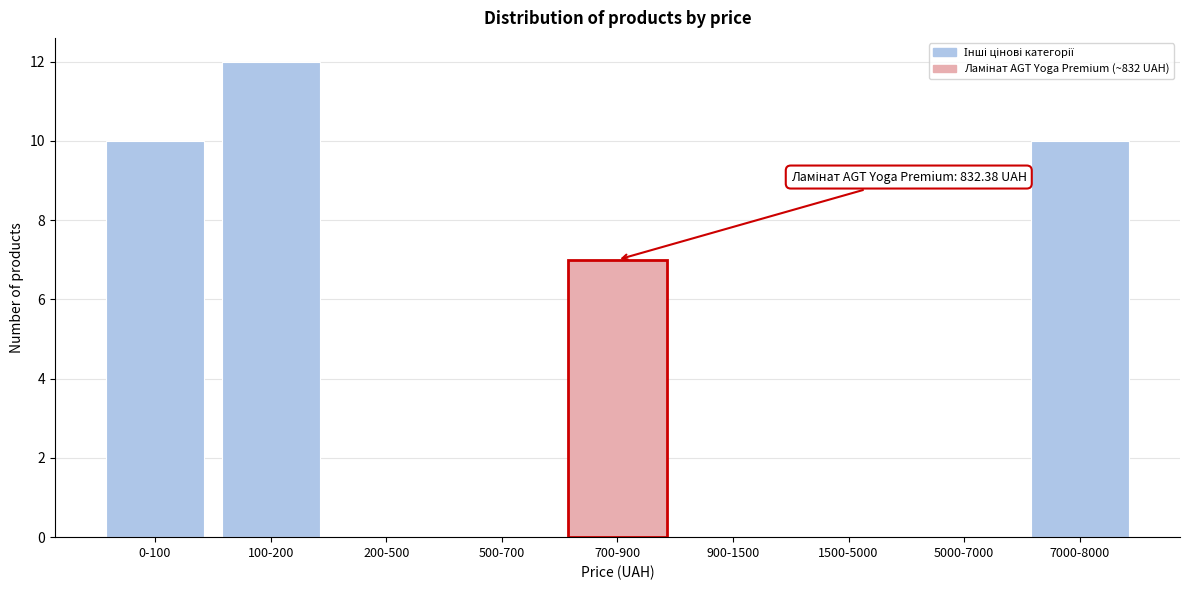

Reading left to right, what are all the values shown in this chart?

0-100=10	100-200=12	200-500=0	500-700=0	700-900=7	900-1500=0	1500-5000=0	5000-7000=0	7000-8000=10